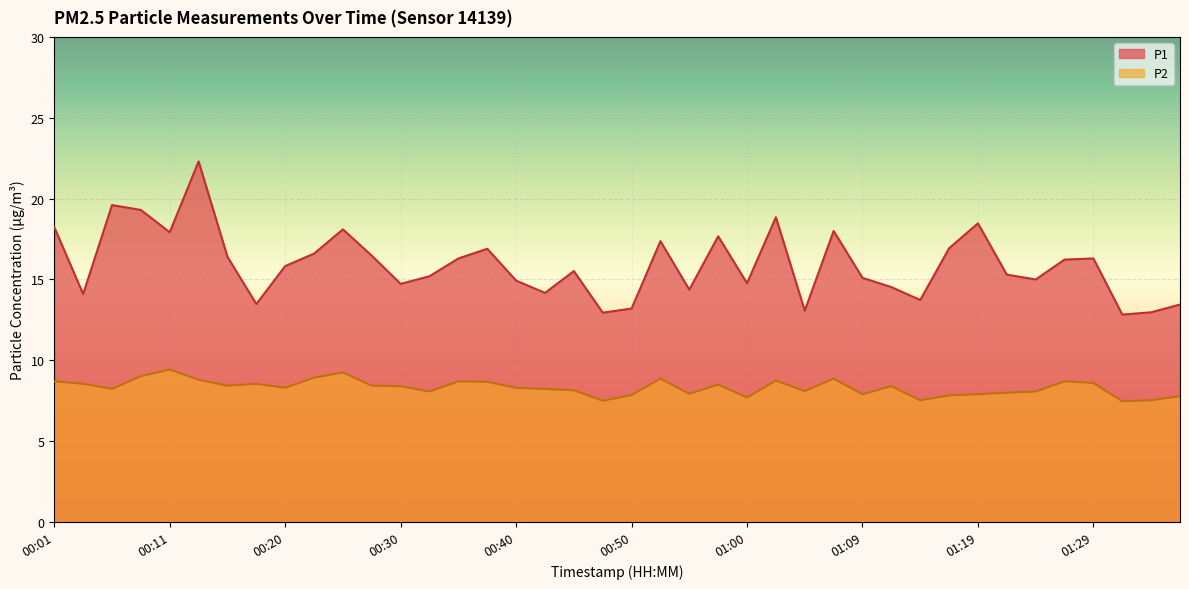

What are all the series names shown in the legend?

P1, P2